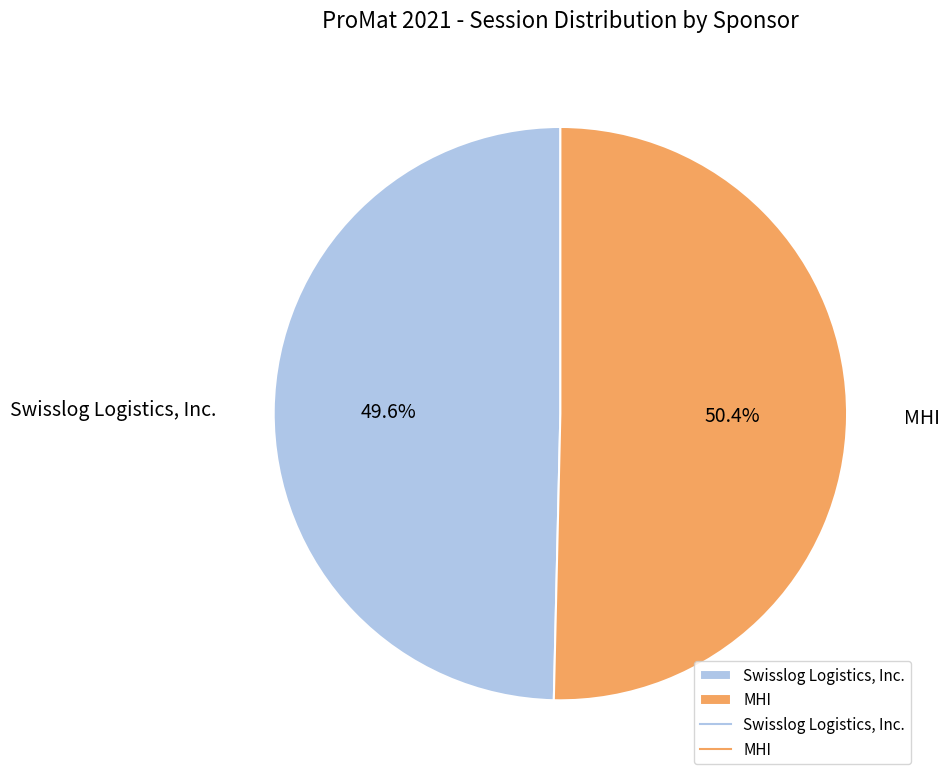

The MHI slice represents 50% of the pie. True or false?

True